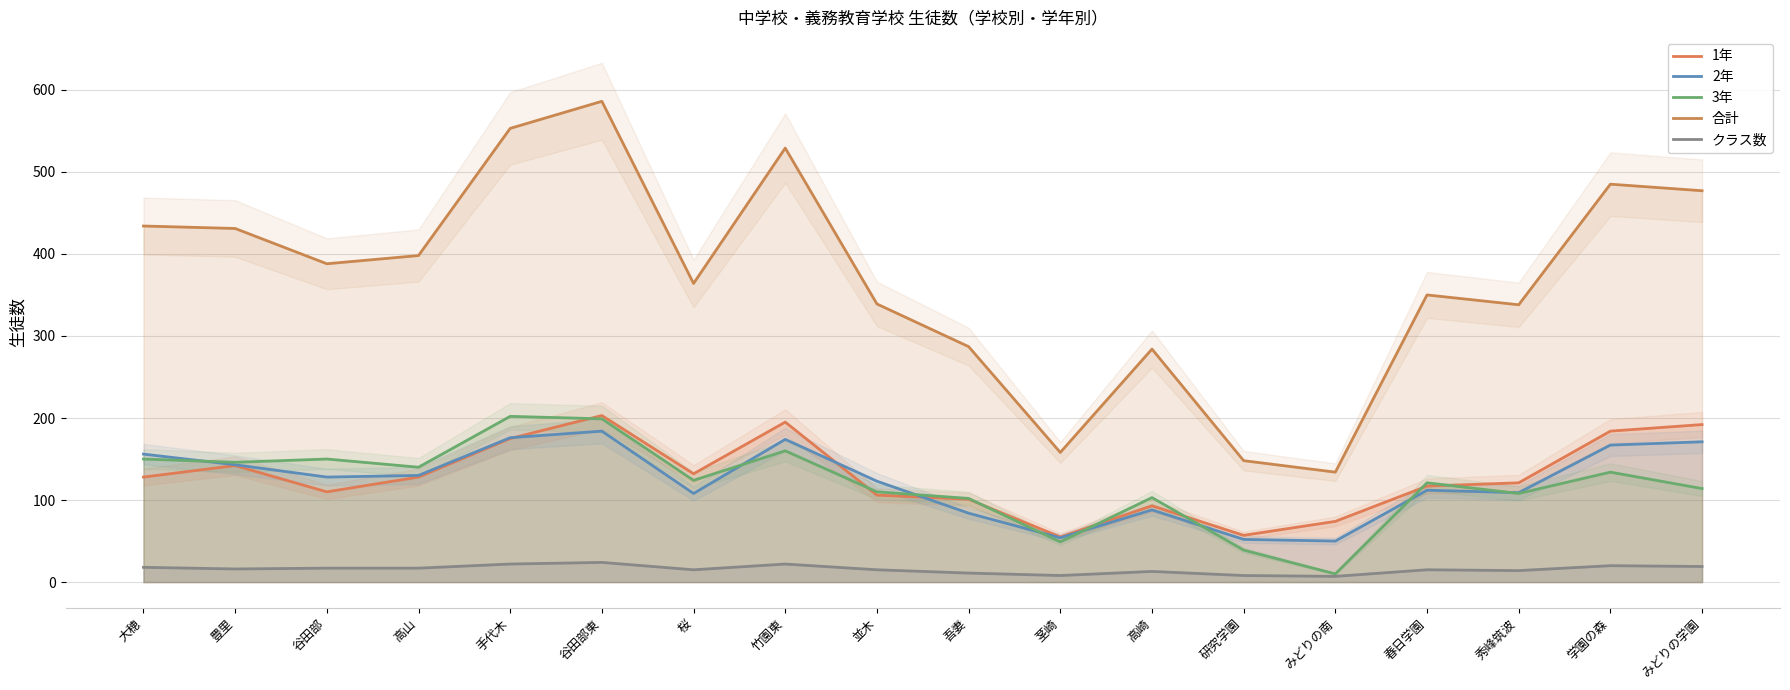

List the labels in order of 合計 value, largest first.

谷田部東, 手代木, 竹園東, 学園の森, みどりの学園, 大穂, 豊里, 高山, 谷田部, 桜, 春日学園, 並木, 秀峰筑波, 吾妻, 高崎, 茎崎, 研究学園, みどりの南